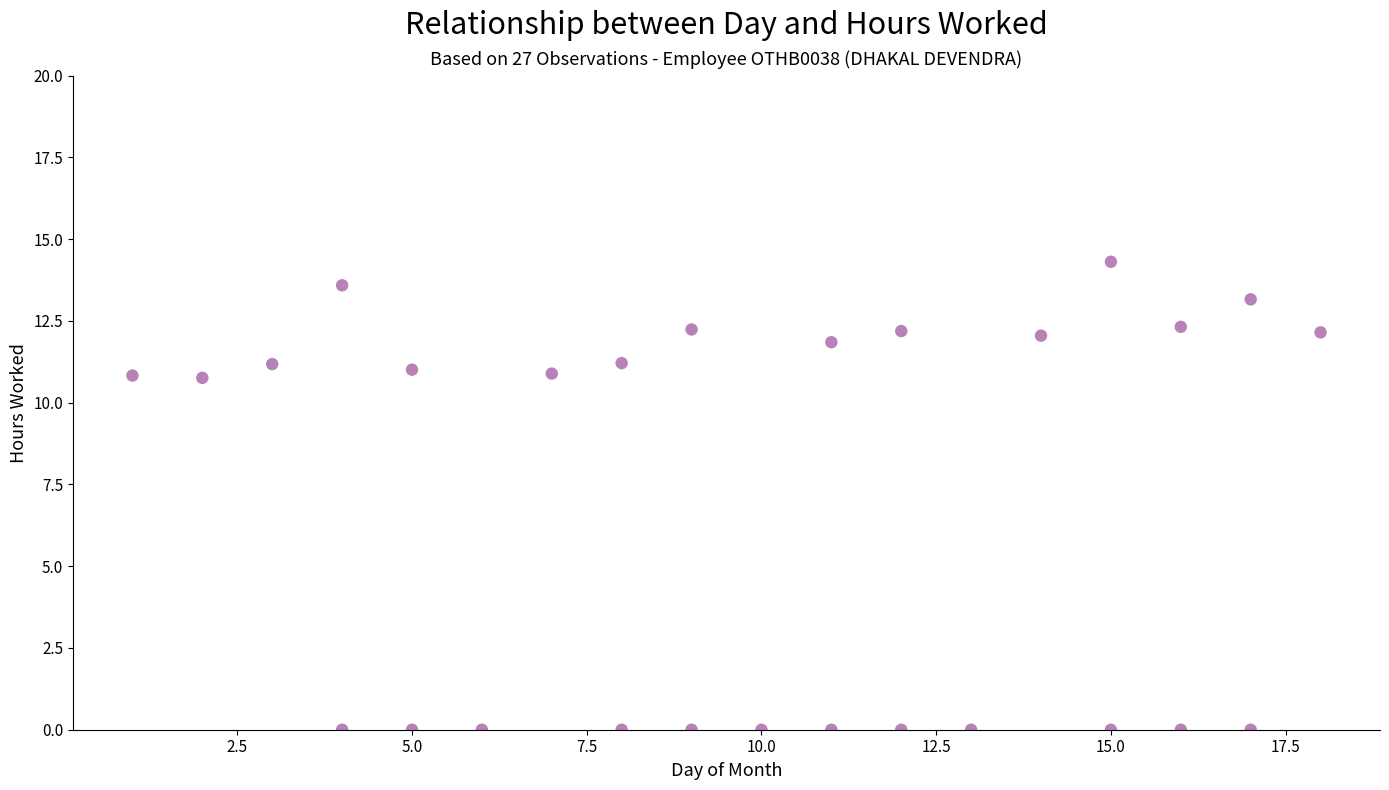

What is the range of X values (max minus min)?

17.0